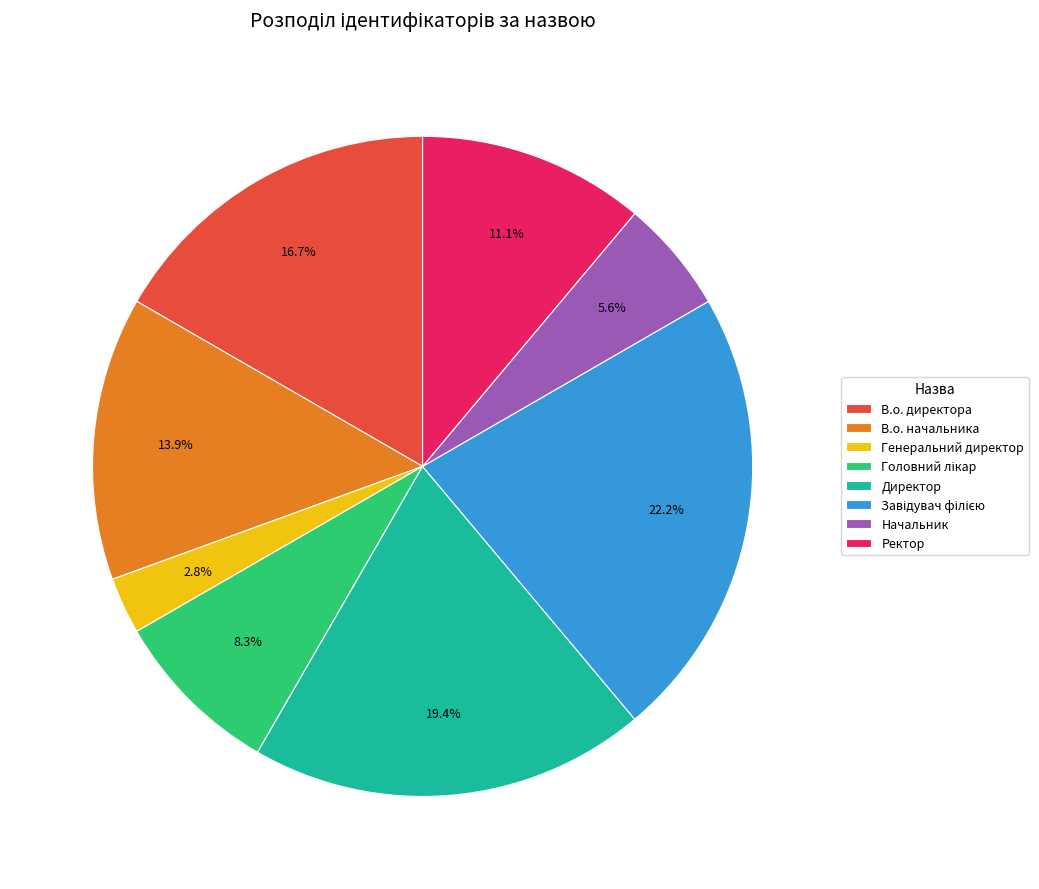

What is the smallest slice in the pie chart?

Генеральний директор